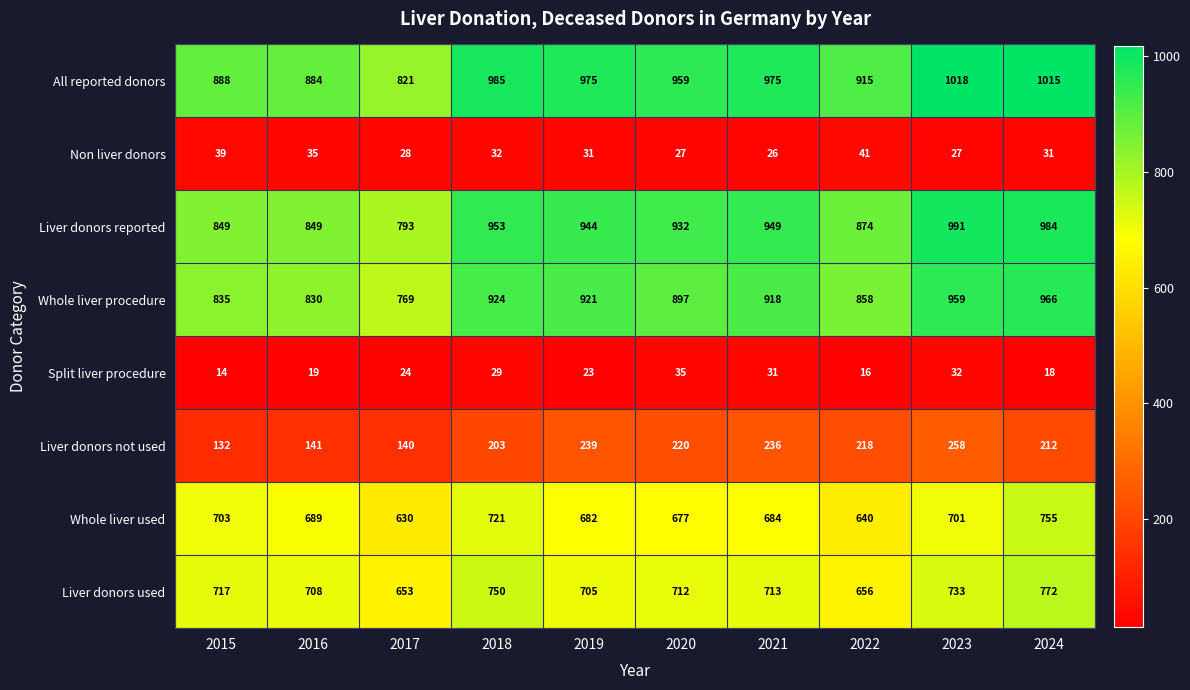

True or false: Split liver procedure has a value of 30 at 2019.

False